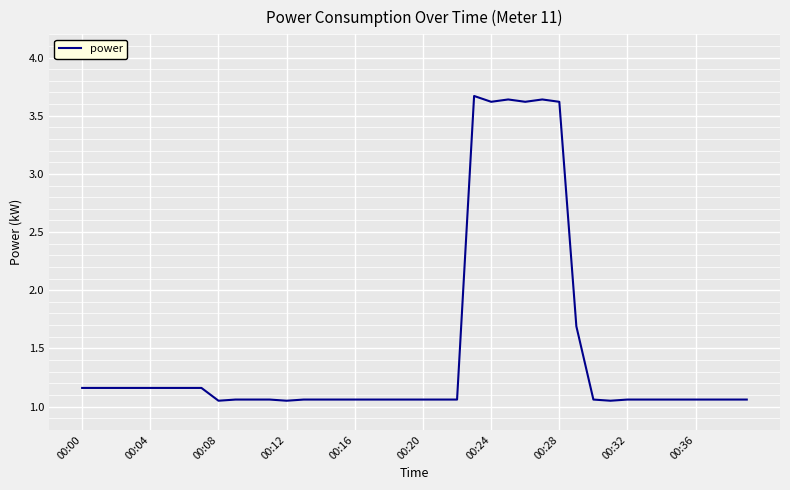

What is the difference between the maximum and minimum values?

2.6